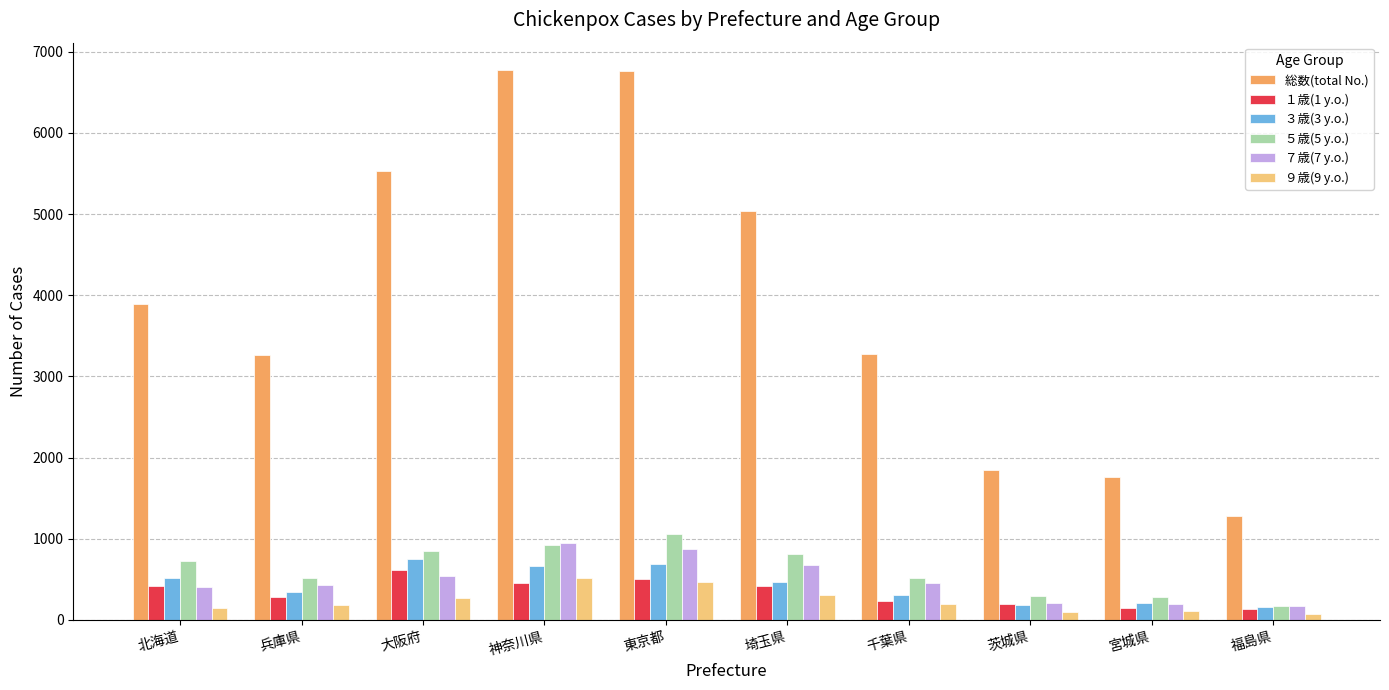

What is the spread (max minus min) of values at 千葉県?

3080